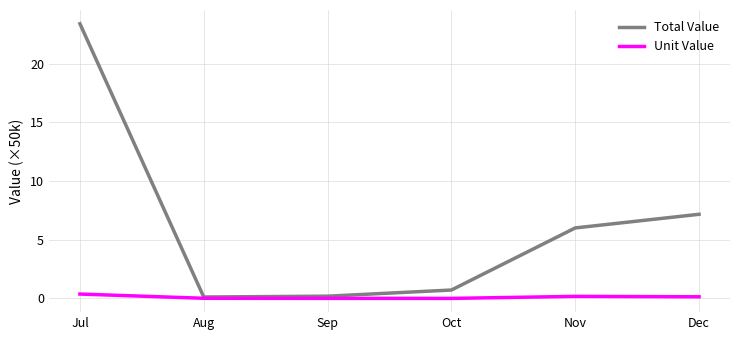

Which series changed the most between Oct and Nov?

Total Value